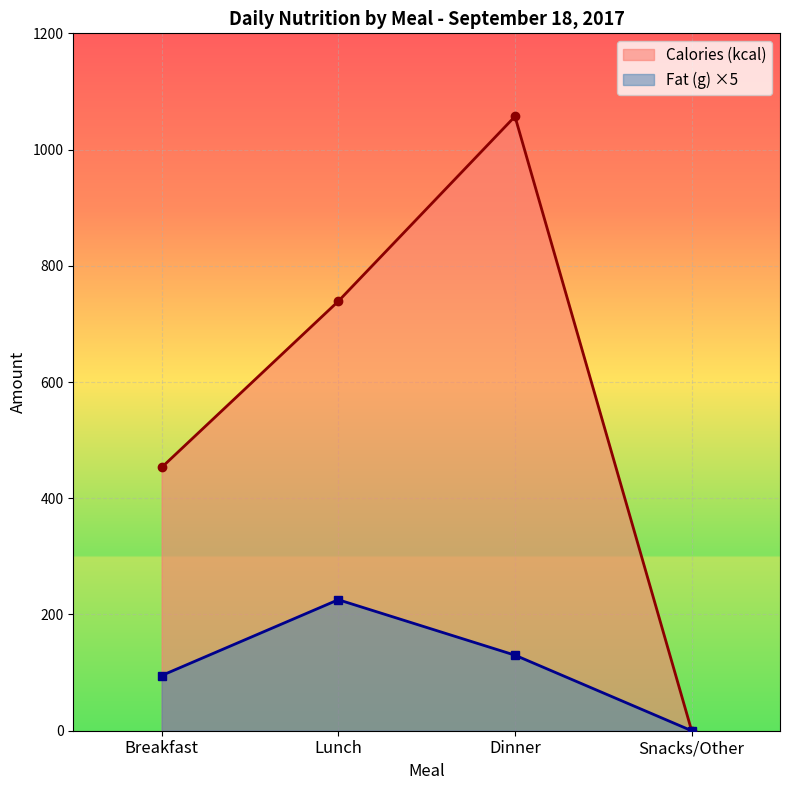

True or false: Calories (kcal) and Fat (g) intersect in this chart.

False